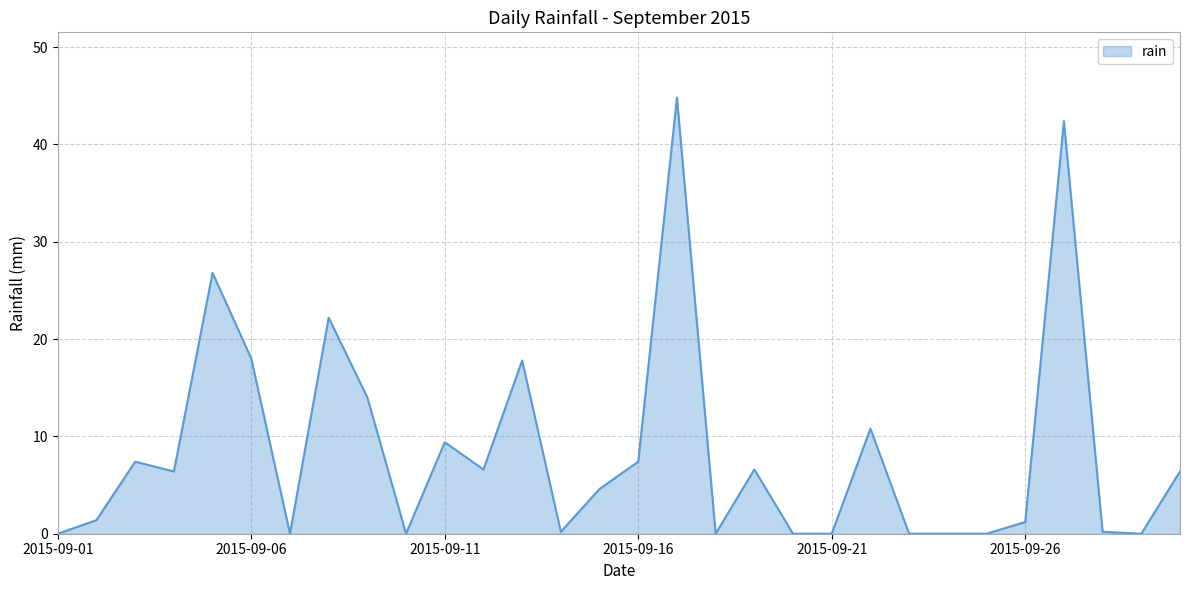

What is the greatest value displayed?

44.8